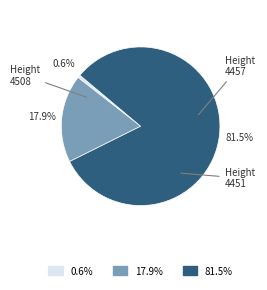

Does any single category account for the majority?

Yes